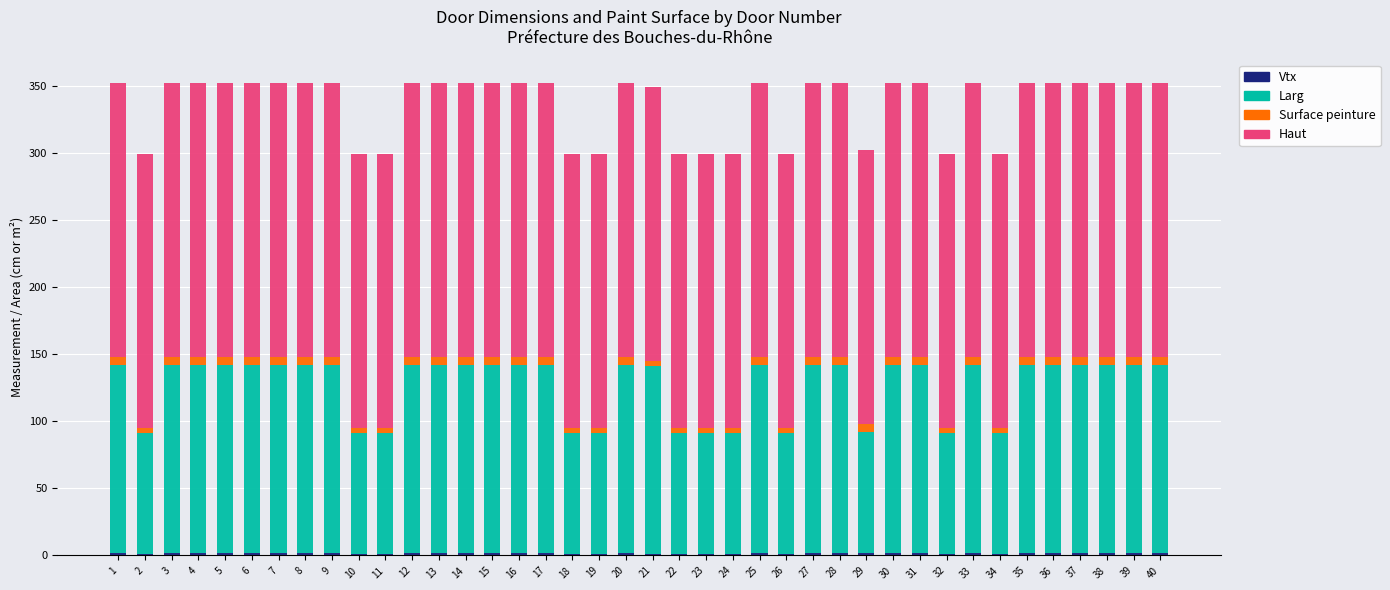

At which category is the sum across all series the highest?

1